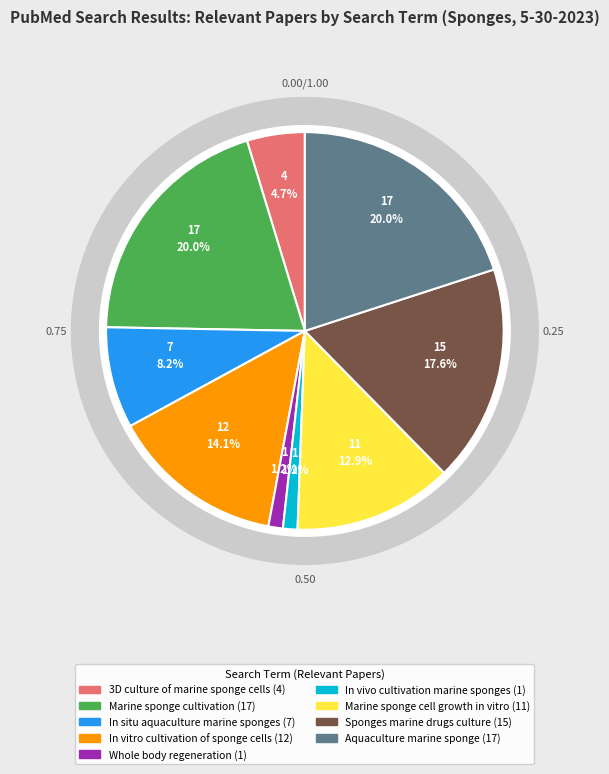

How many slices are in this pie chart?

9